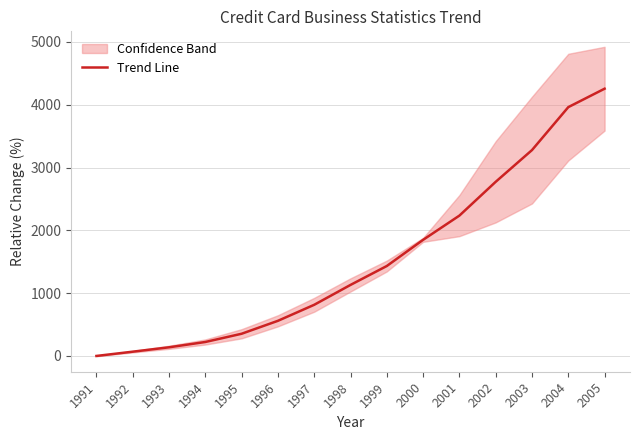

Which label corresponds to the smallest value in the chart?

1991